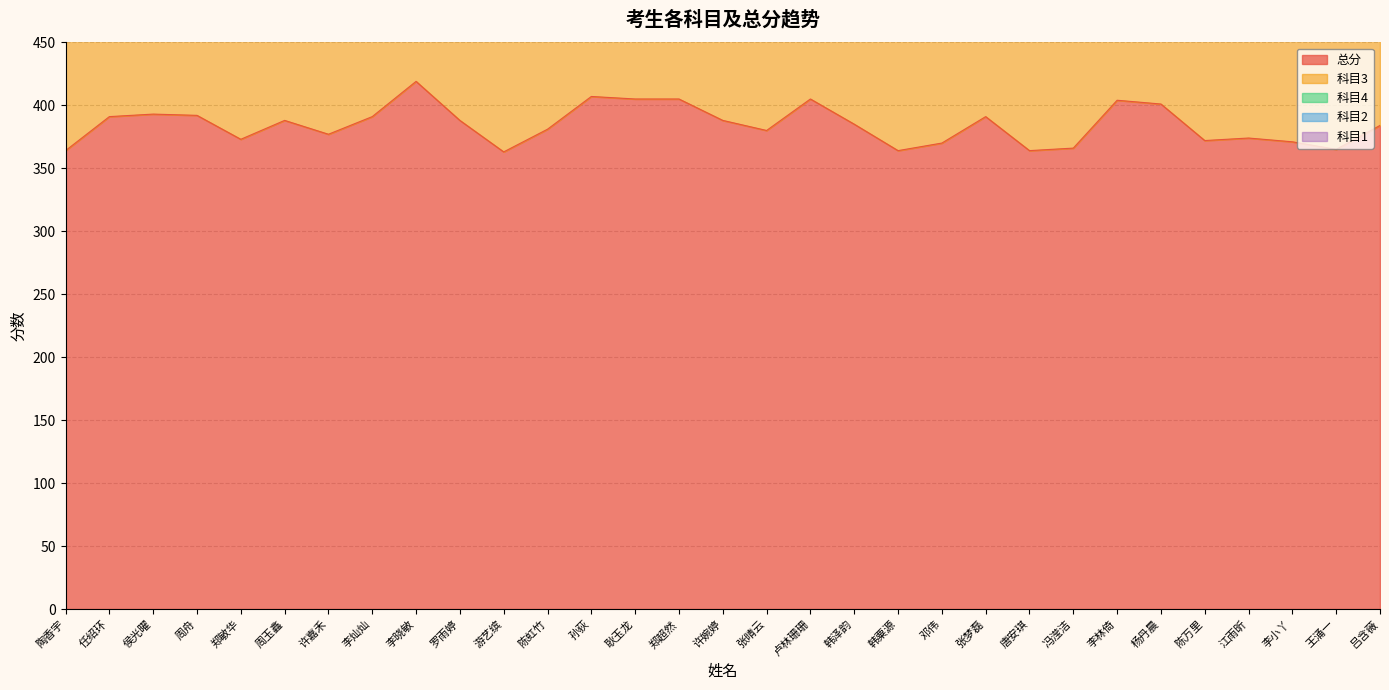

Is the value of 科目2 at 侯光曜 greater than the value of 科目1 at 许嘉禾?

Yes